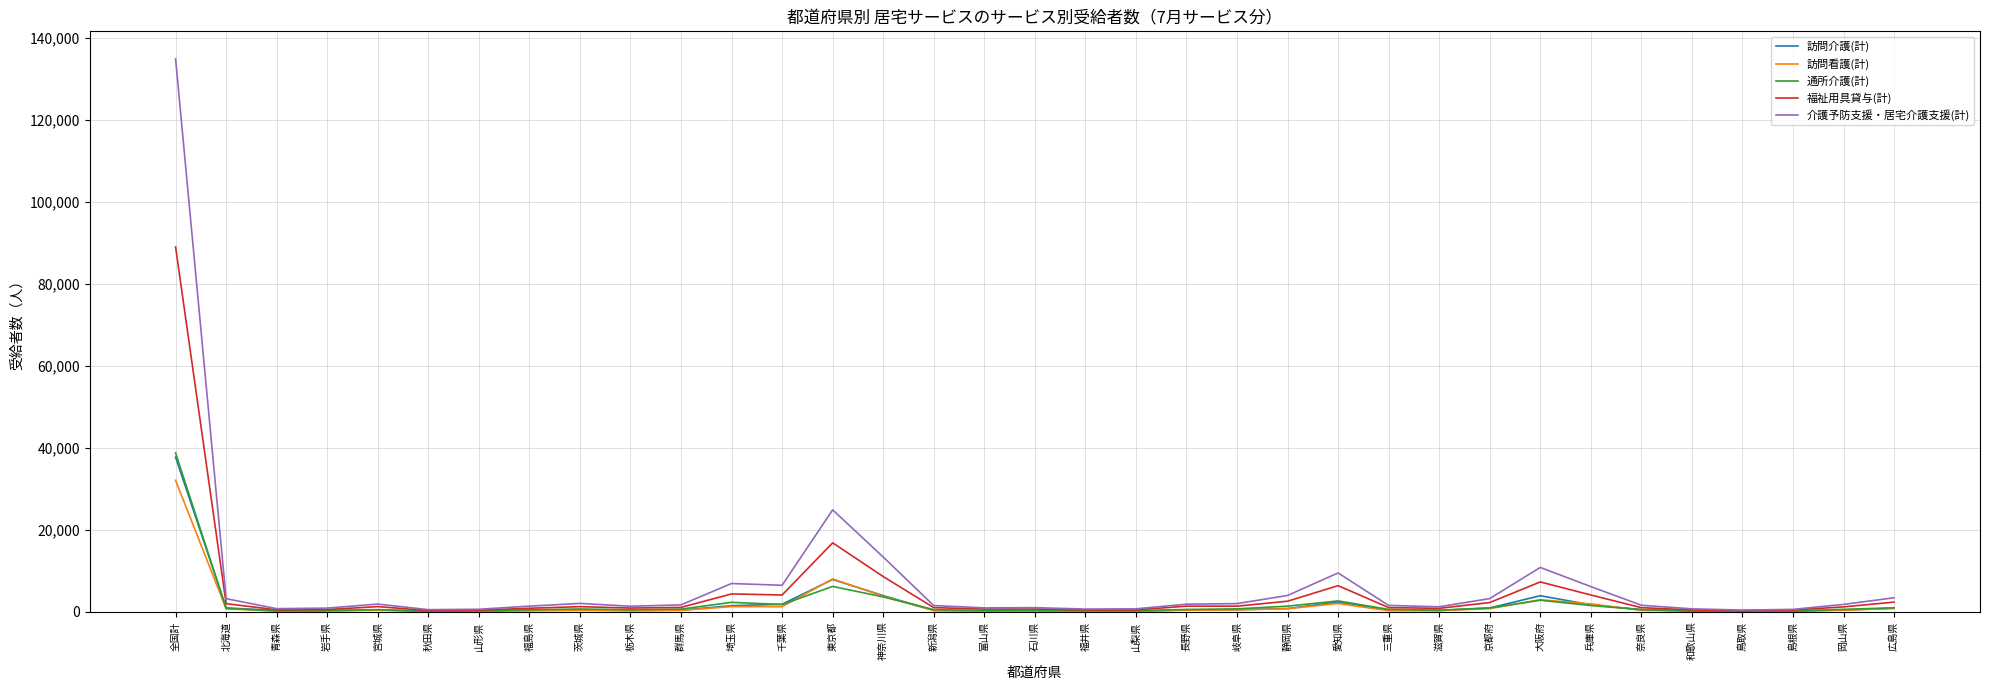

Count the number of categories in the chart.

35